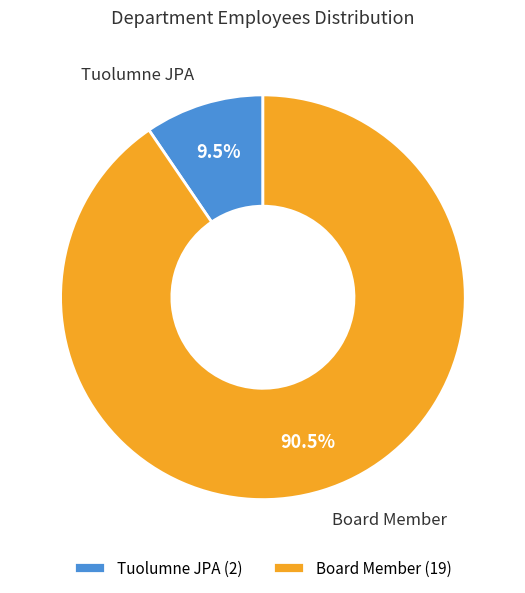

Does Tuolumne JPA account for over 50% of the chart?

No